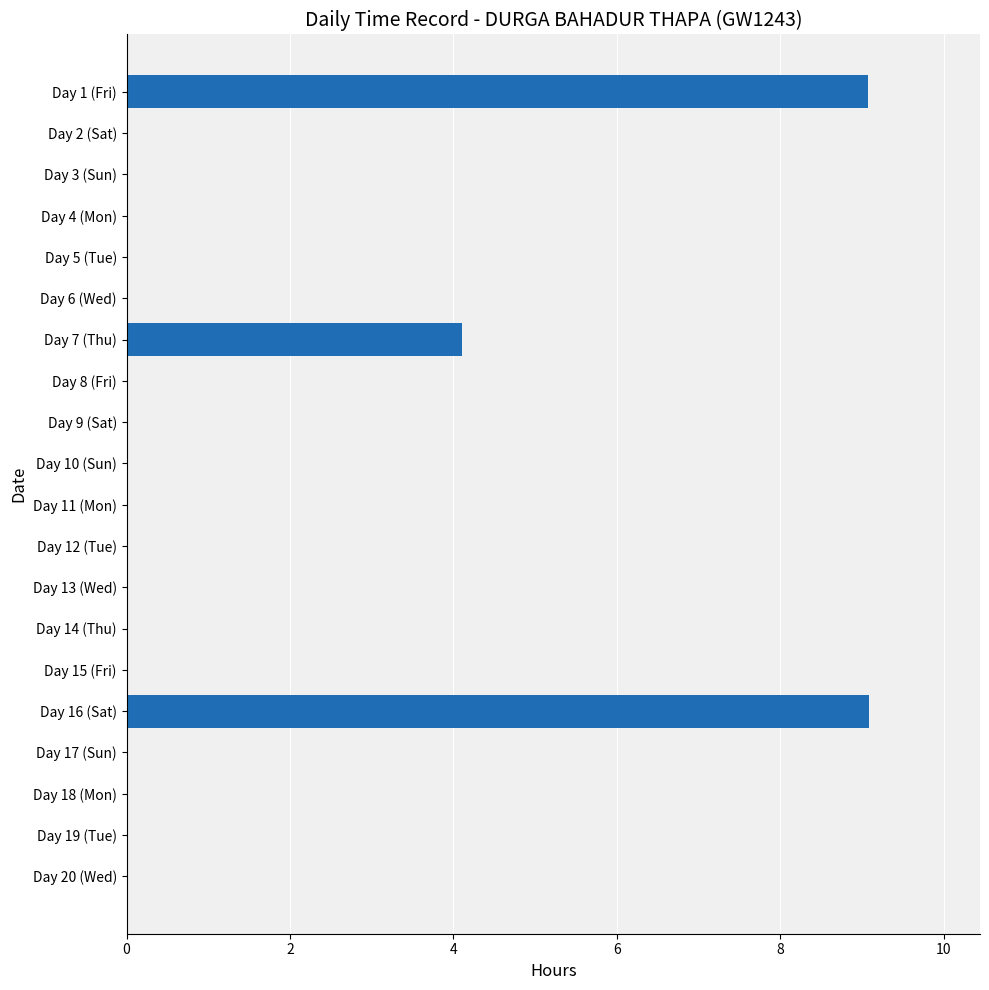

What is the sum of the values at Day 16 (Sat) and Day 13 (Wed)?

9.1